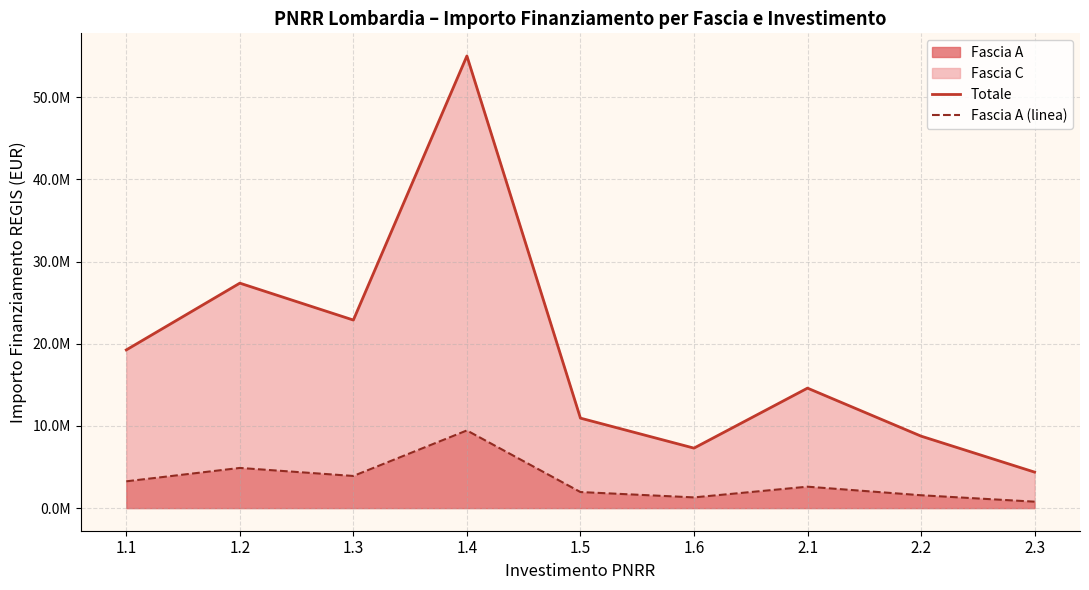

How many lines are shown in the chart?

2